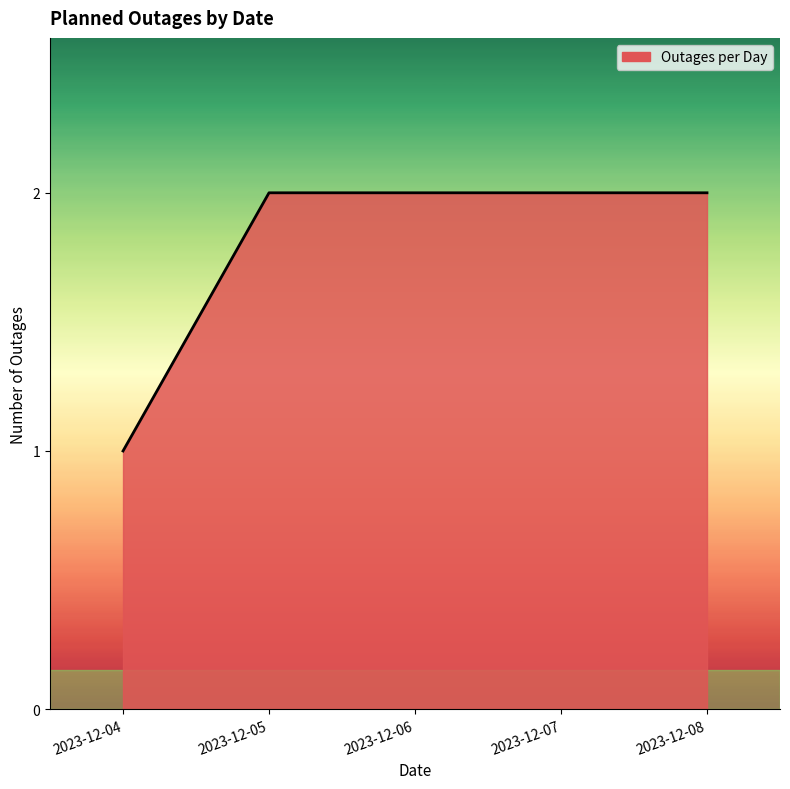

Approximately how many times larger is the value at 2023-12-06 compared to 2023-12-04?

2.0